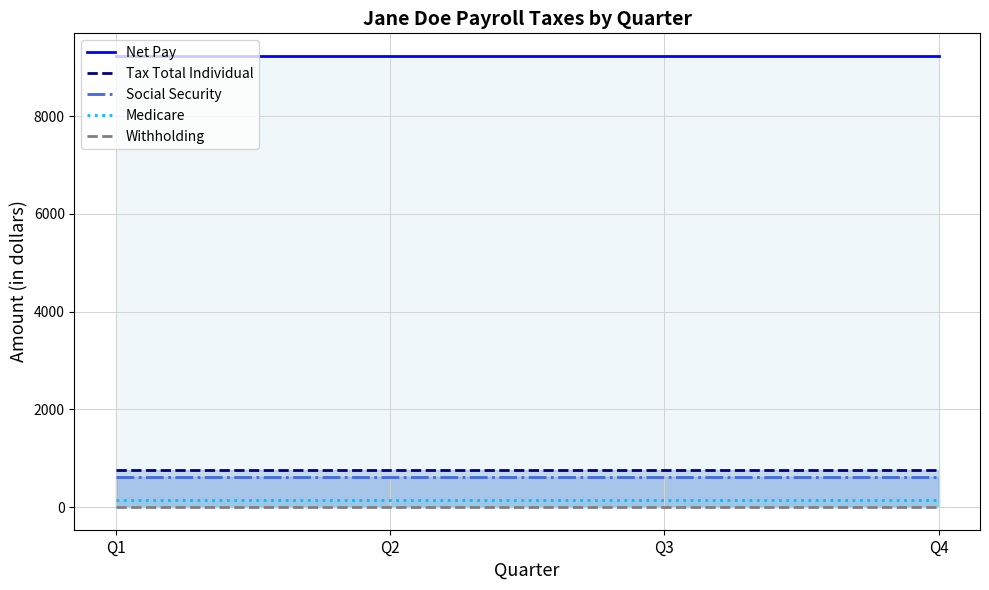

List the series in order of their peak value, highest first.

Net Pay, Tax Total Individual, Social Security, Medicare, Withholding